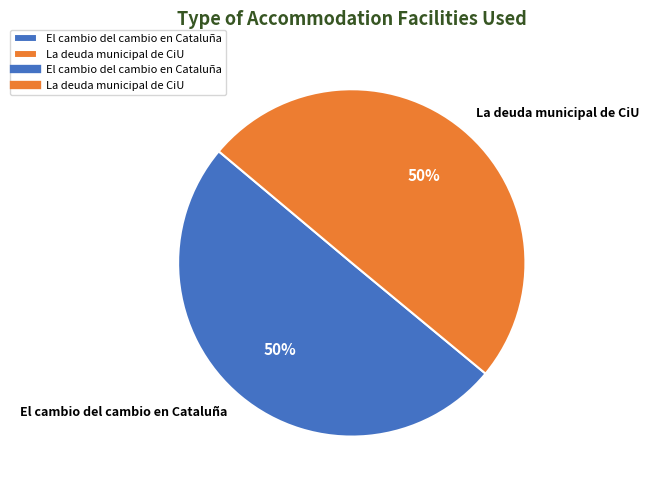

True or false: La deuda municipal de CiU accounts for 58% of the total.

False